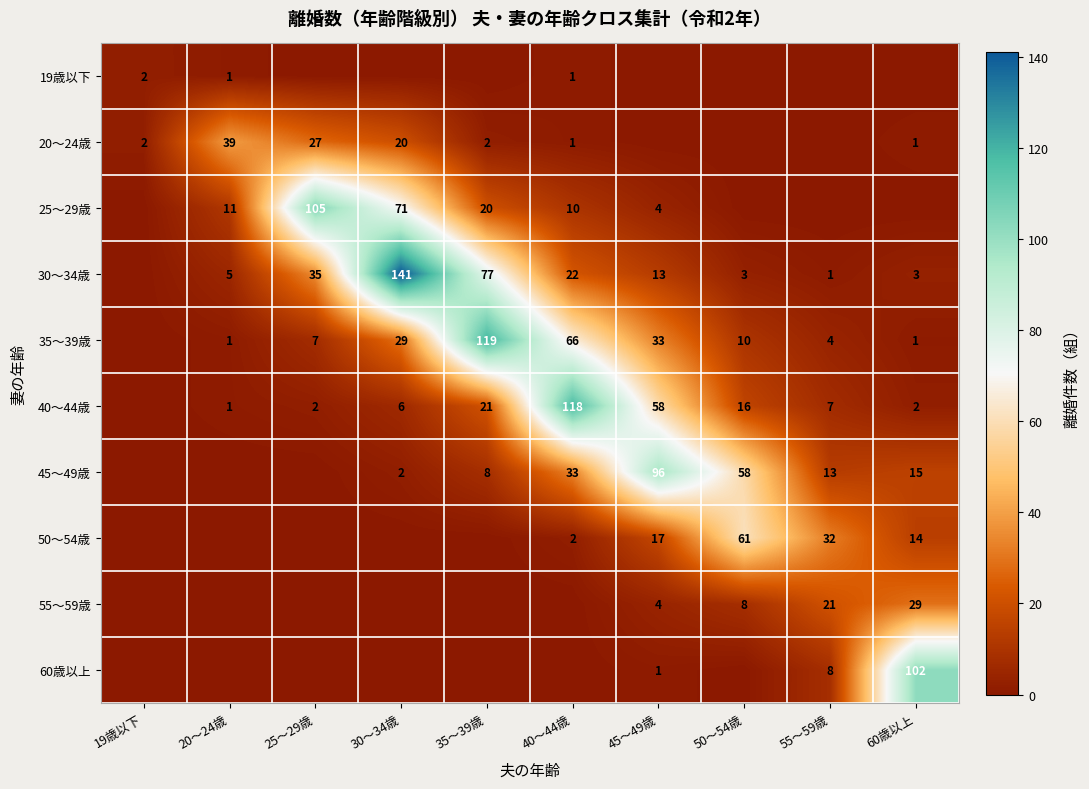

Is it true that 30～34歳 equals 3 at 50～54歳?

True